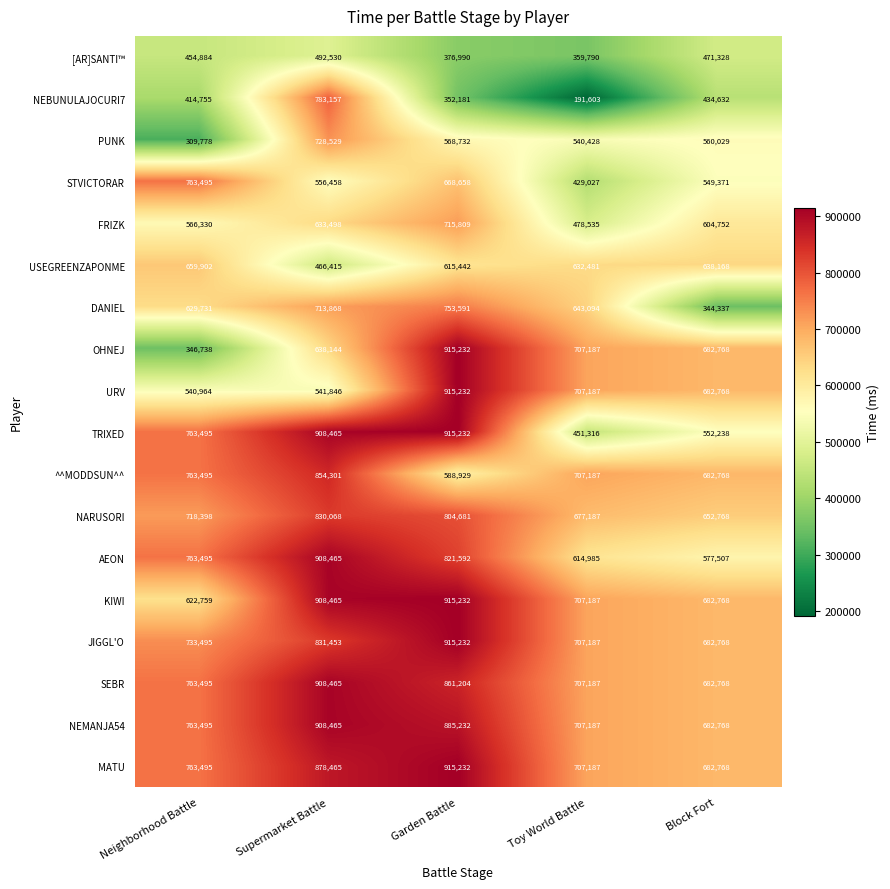

What is the smallest value displayed?

191603